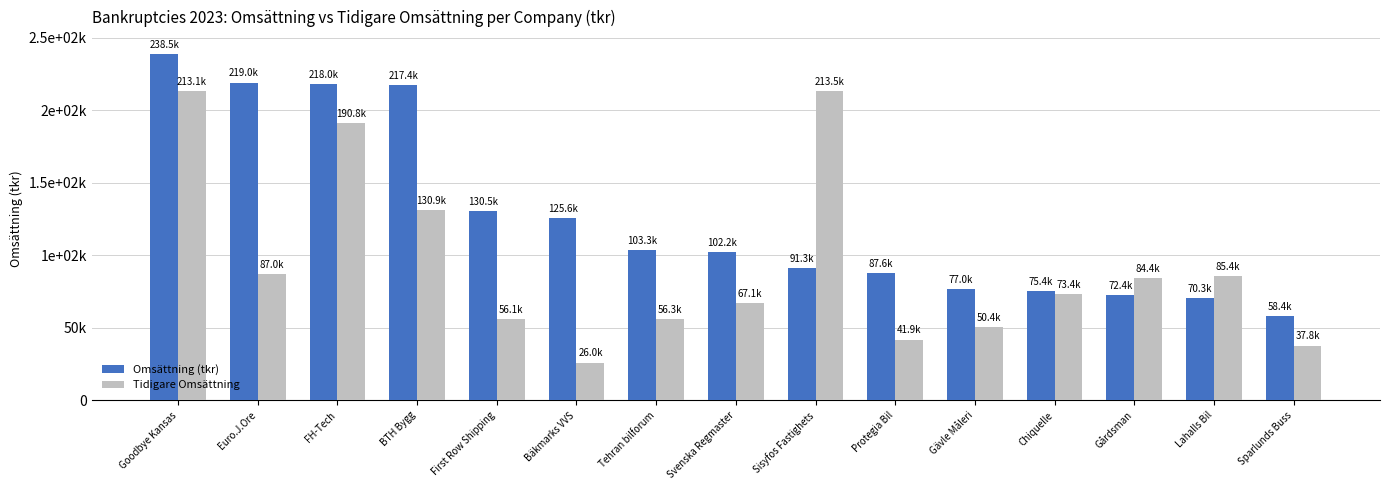

What is the minimum value shown in the chart?

26039